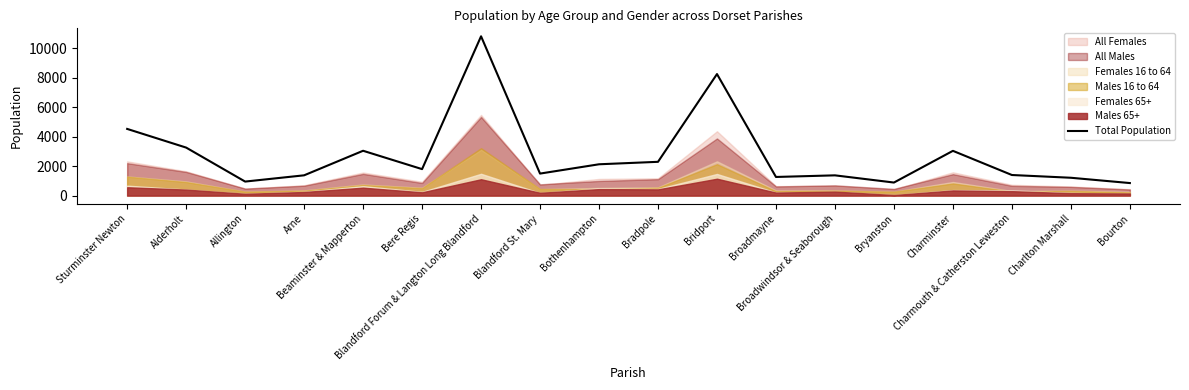

What is the label of the 1st point from the right?

Bourton